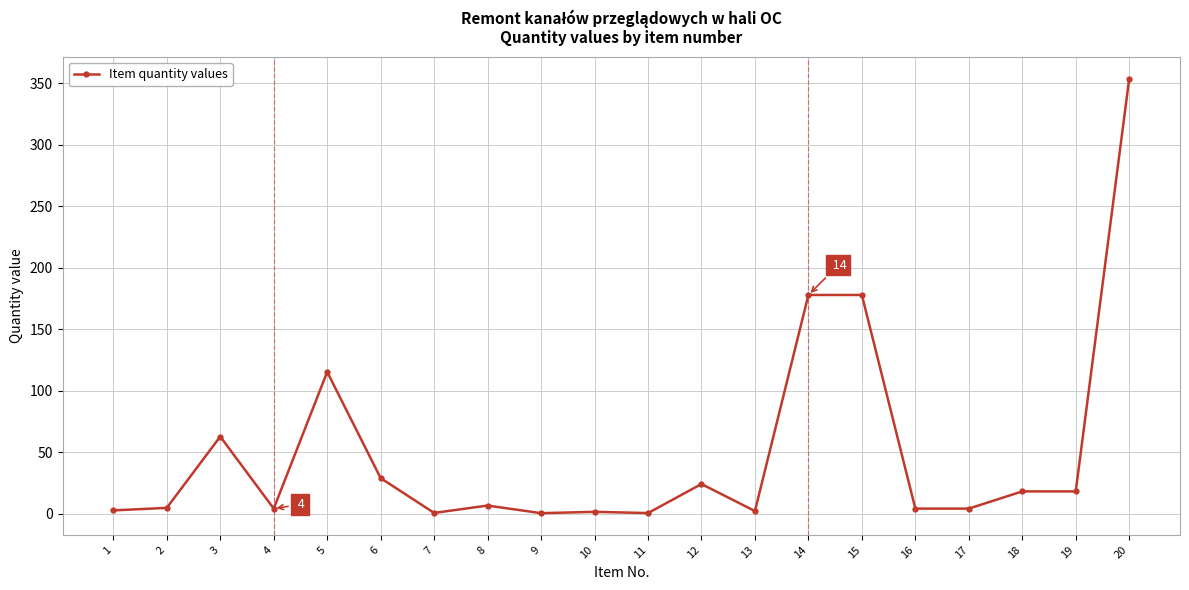

True or false: there are more than 1 points higher than both neighbors.

True